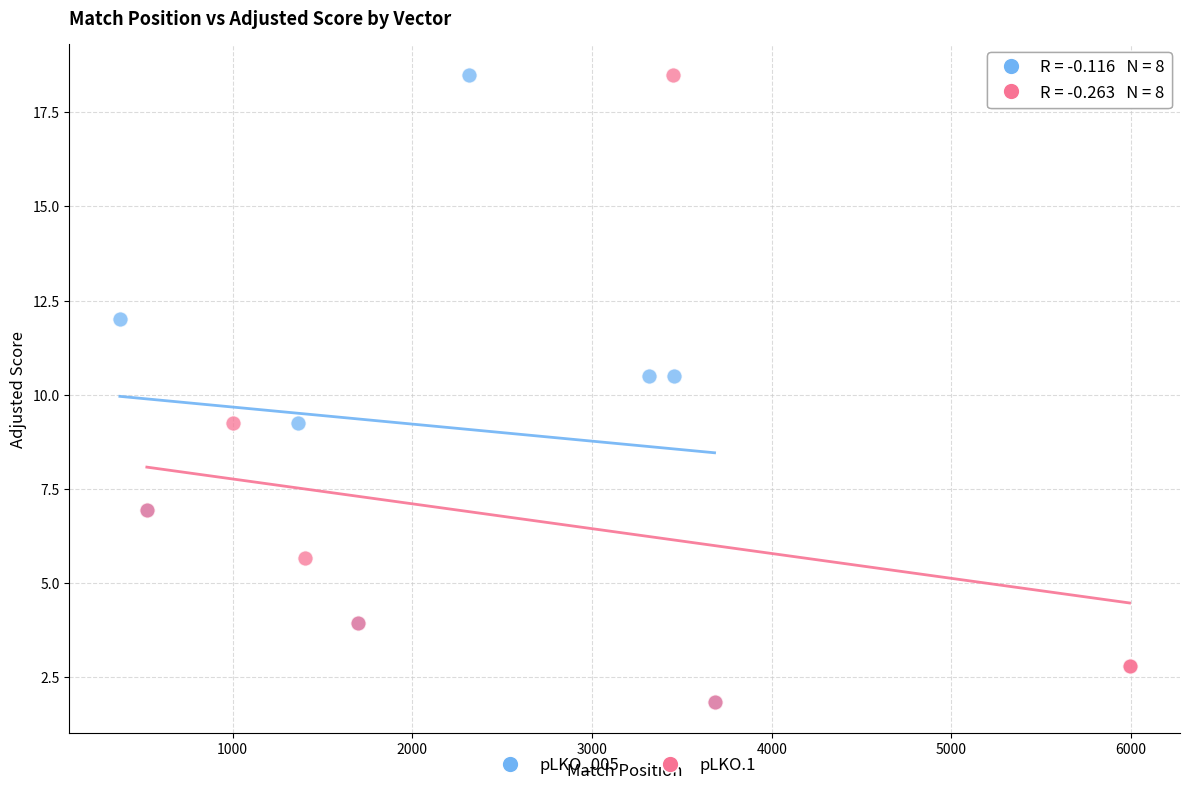

What are all the series names shown in the legend?

pLKO_005, pLKO.1